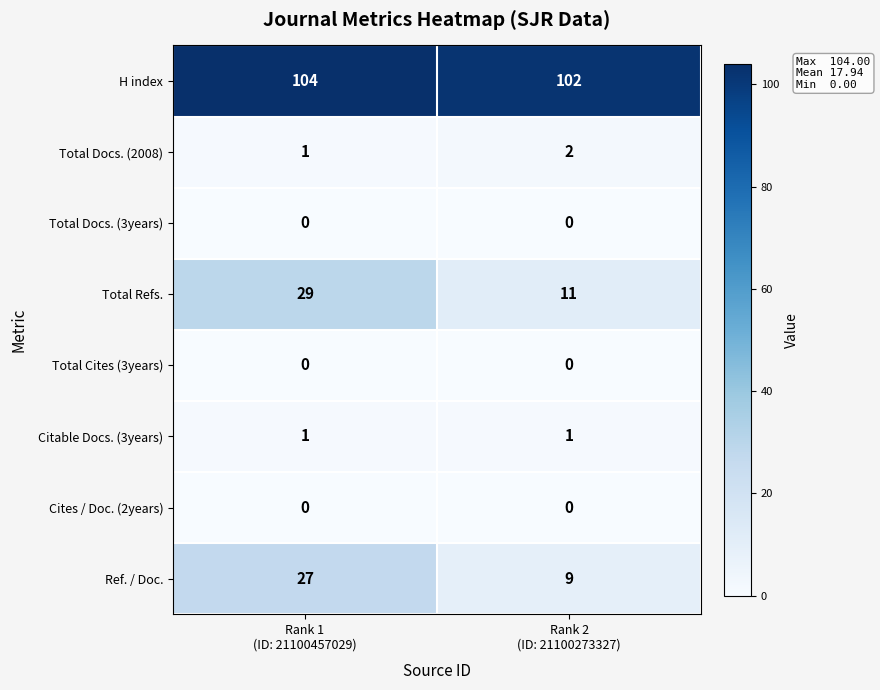

What is the total value across all series at Rank 2
(ID: 21100273327)?

125